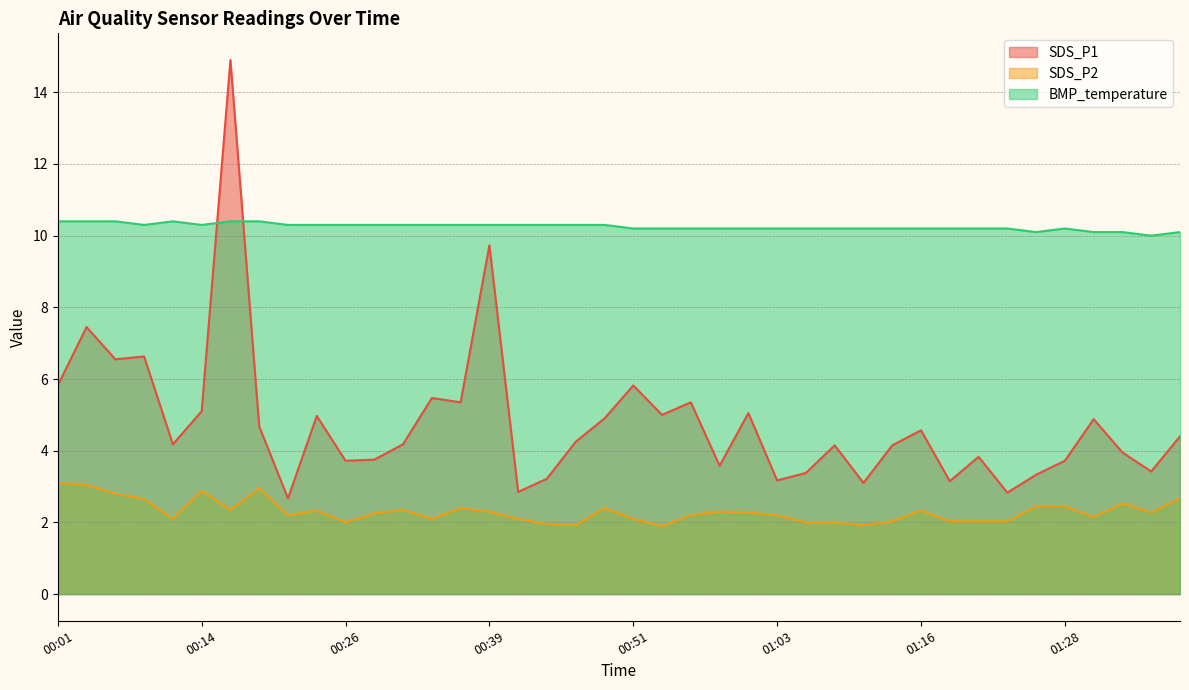

Between 00:04 and 00:29, which series saw the biggest shift?

SDS_P1